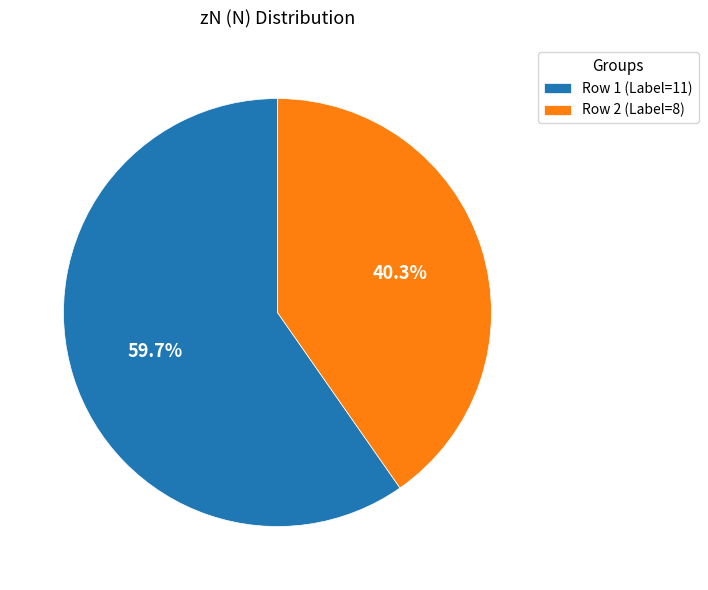

Combined, do Row 1 (Label=11) and Row 2 (Label=8) account for over 50%?

Yes